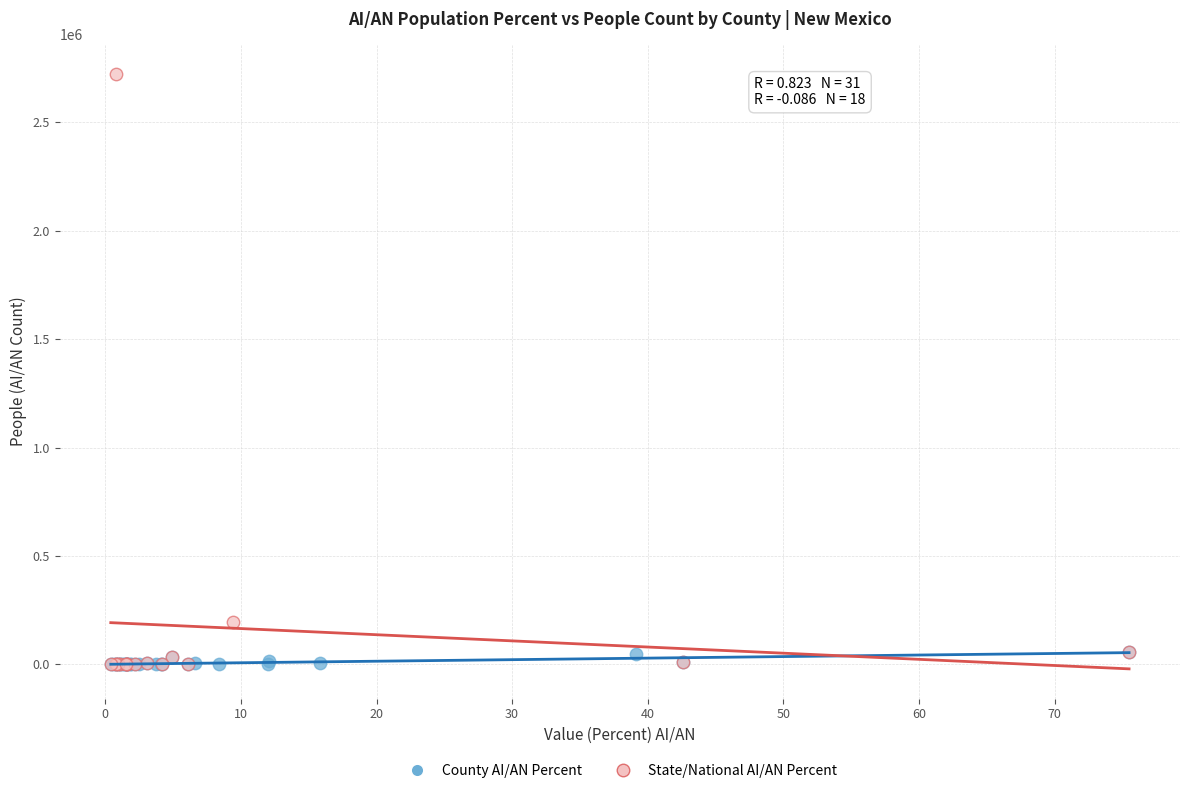

Which series has the widest spread of Y values?

State/National AI/AN Percent